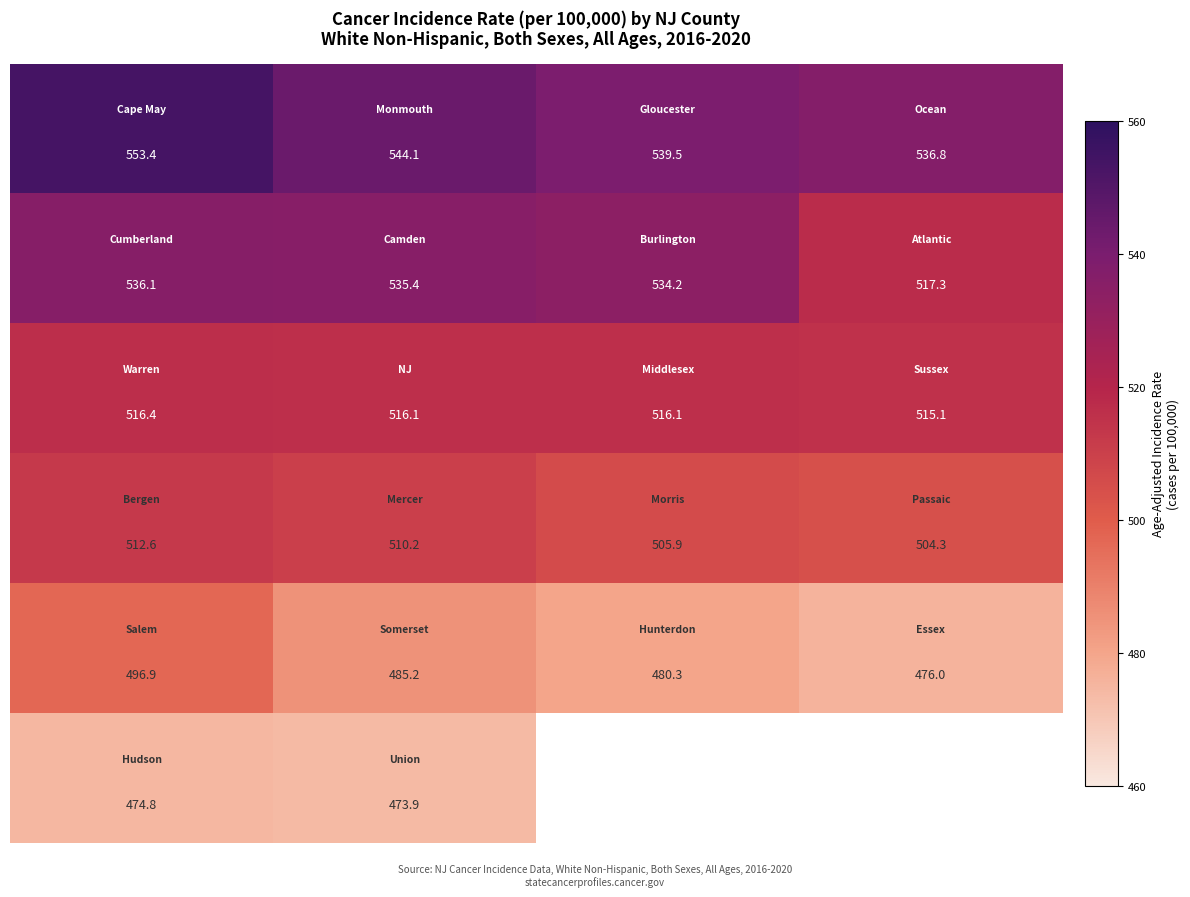

What is the minimum value shown in the chart?

473.9